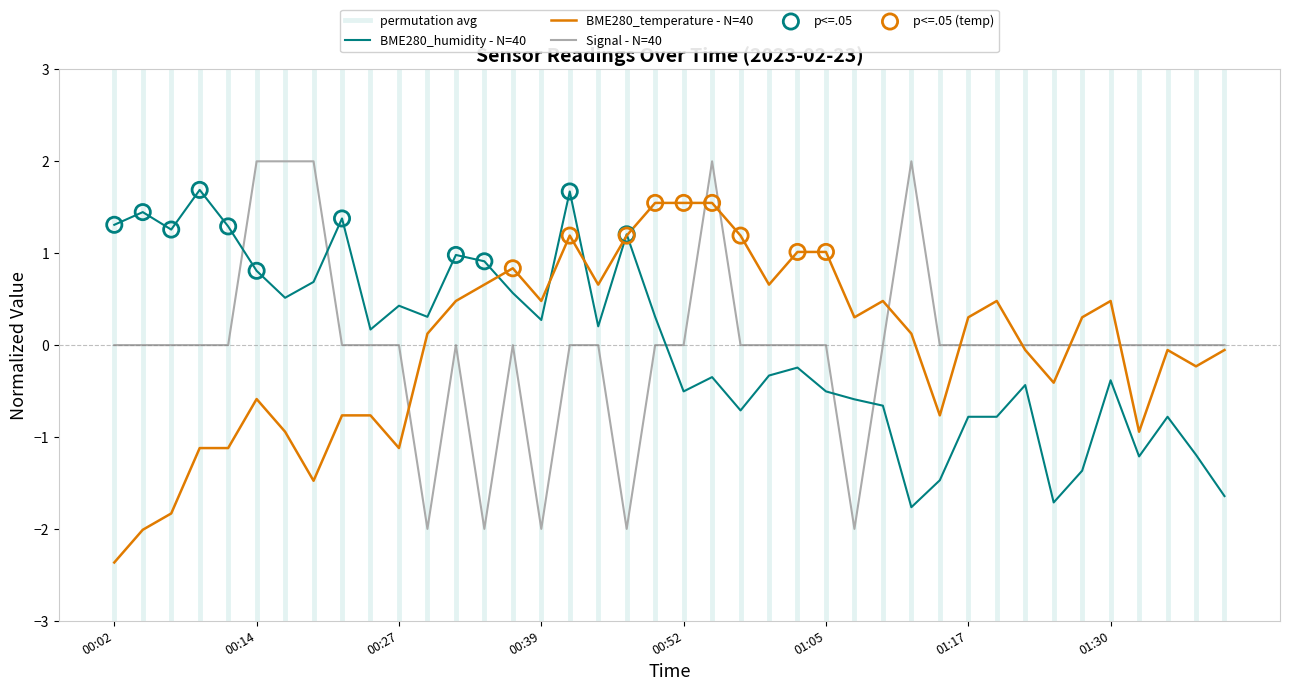

Which series has the largest total across all categories?

BME280_temperature